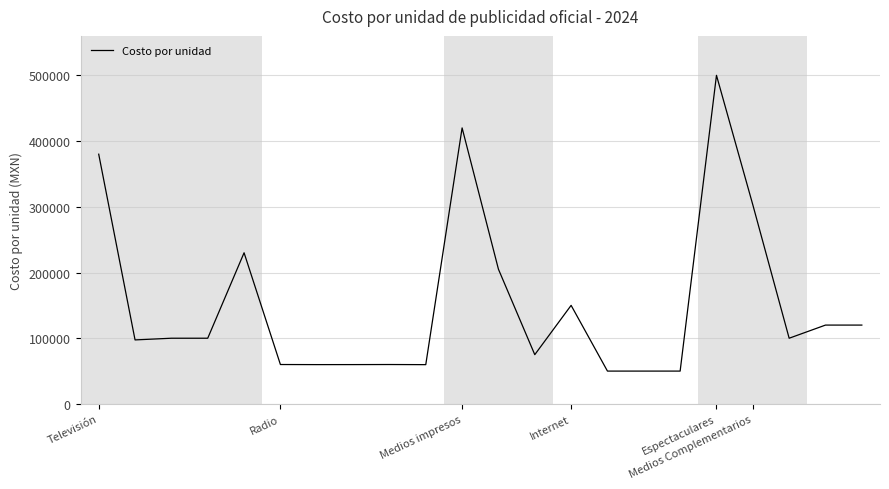

True or false: there are more than 2 points higher than both neighbors.

True